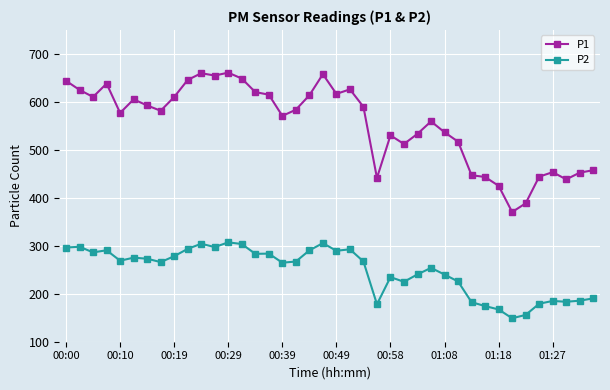

What is the minimum value for P2?

148.9